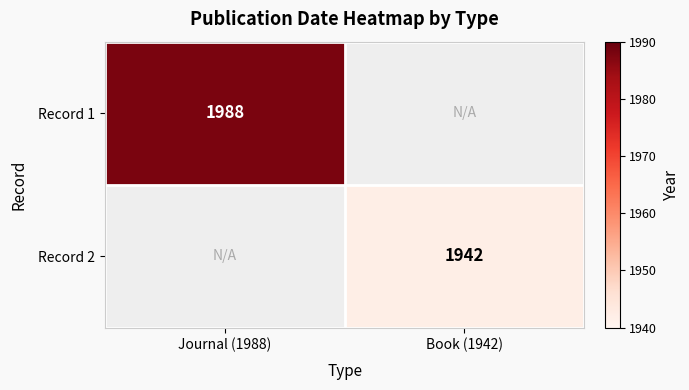

True or false: Record 1 has a value of 1988 at Journal (1988).

True